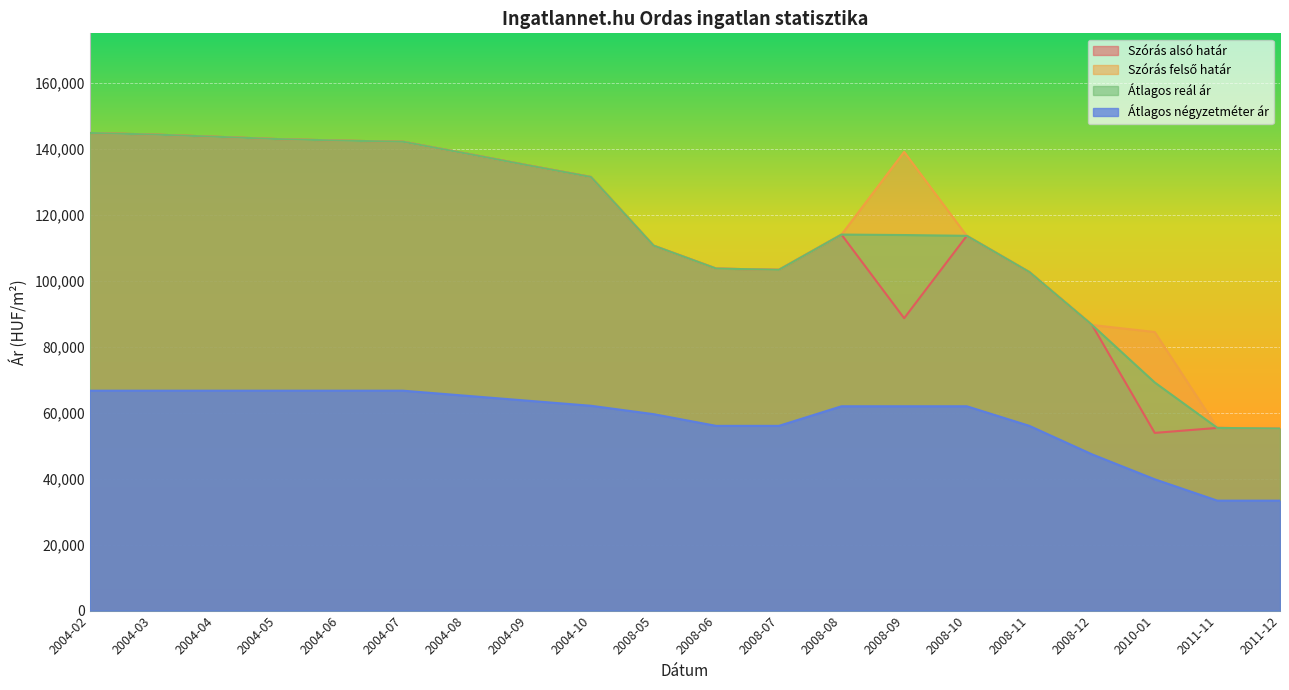

Which label corresponds to the largest value in the chart?

2004-02